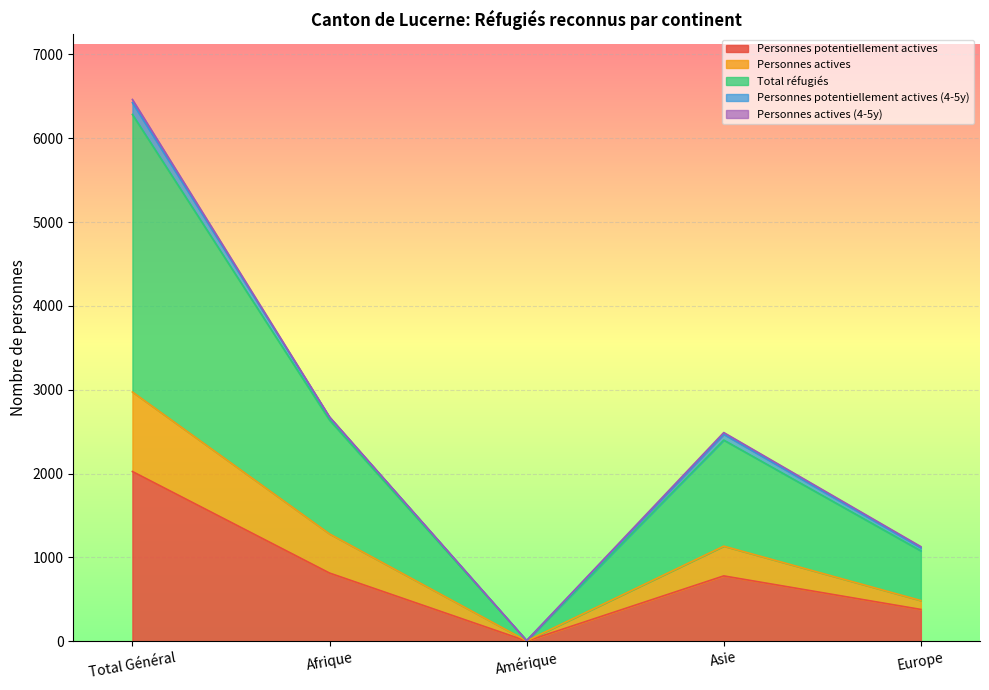

Where is the first local minimum for Personnes actives?

Amérique